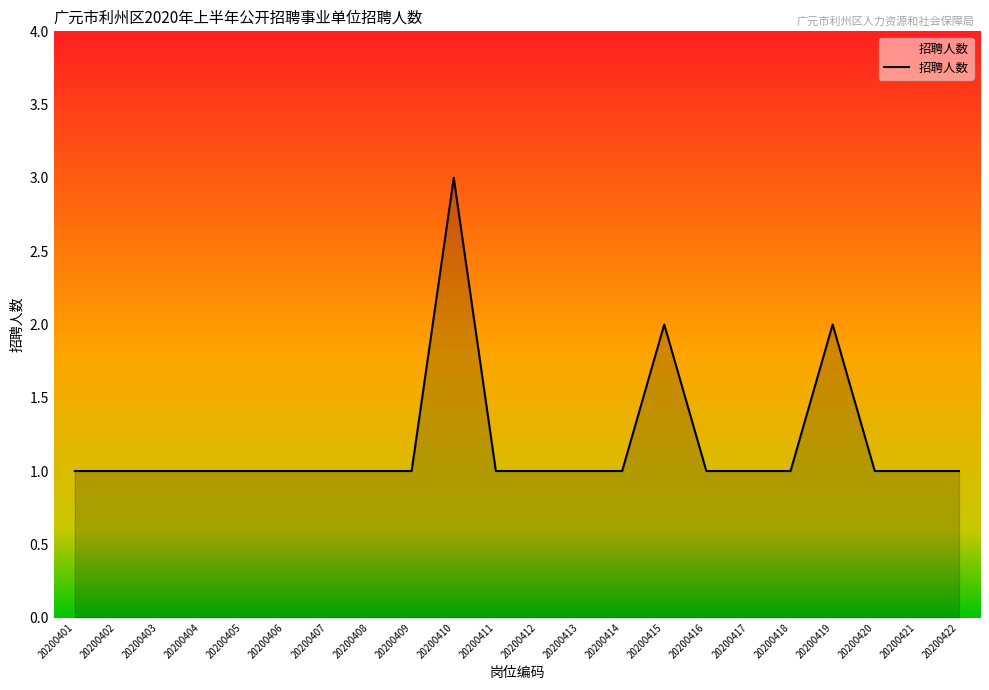

Reading left to right, what are all the values shown in this chart?

20200401=1	20200402=1	20200403=1	20200404=1	20200405=1	20200406=1	20200407=1	20200408=1	20200409=1	20200410=3	20200411=1	20200412=1	20200413=1	20200414=1	20200415=2	20200416=1	20200417=1	20200418=1	20200419=2	20200420=1	20200421=1	20200422=1